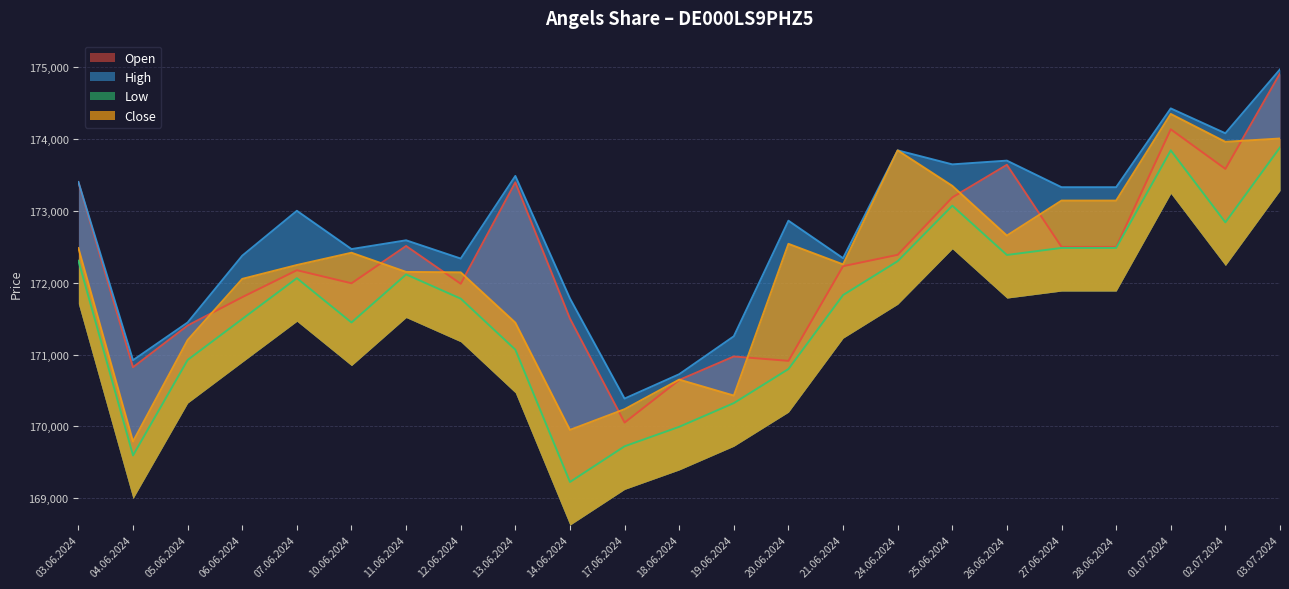

What is the difference between the highest and lowest values at 11.06.2024?

475